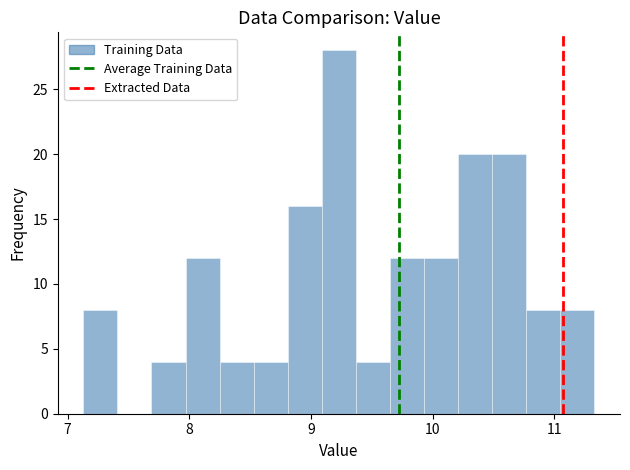

Around what value on the x-axis is the tallest bar? Give the approximate position of its centre, as read against the axis.

9.2